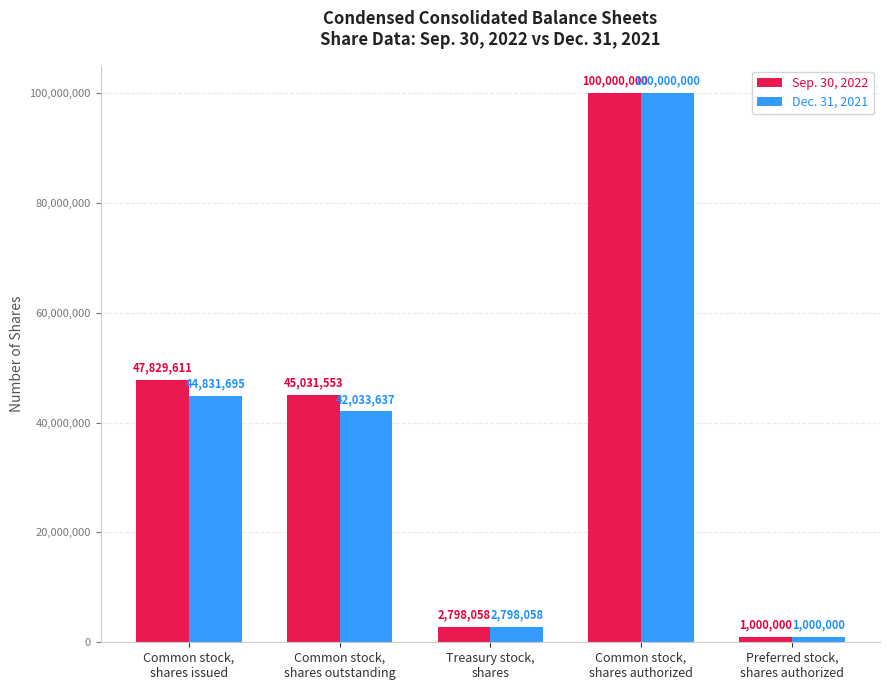

What is the difference between the maximum and minimum values in the Sep. 30, 2022 series?

99000000